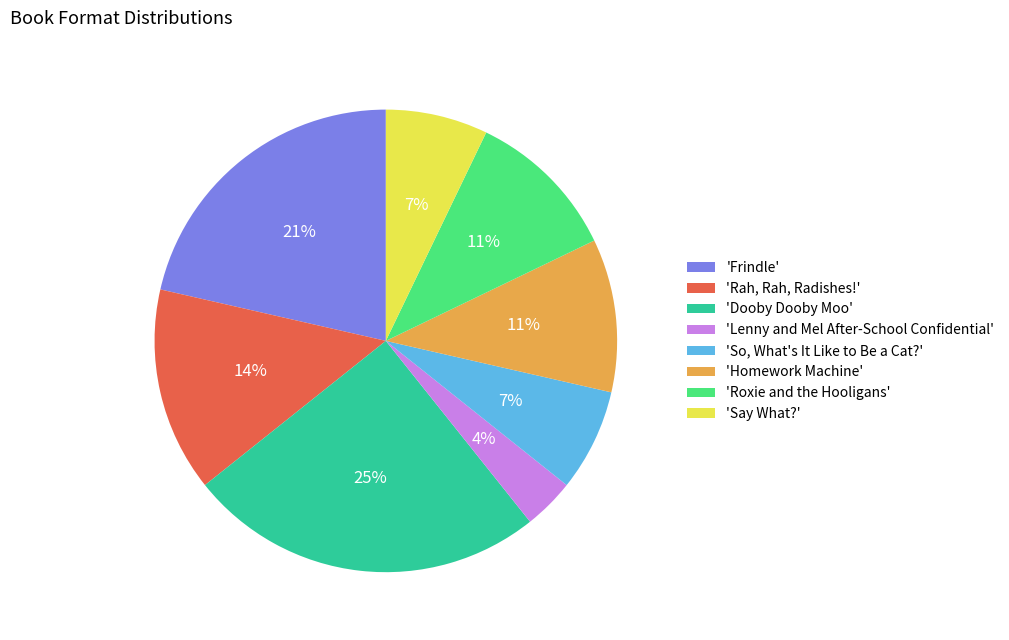

Is there any slice that represents more than half of the pie?

No